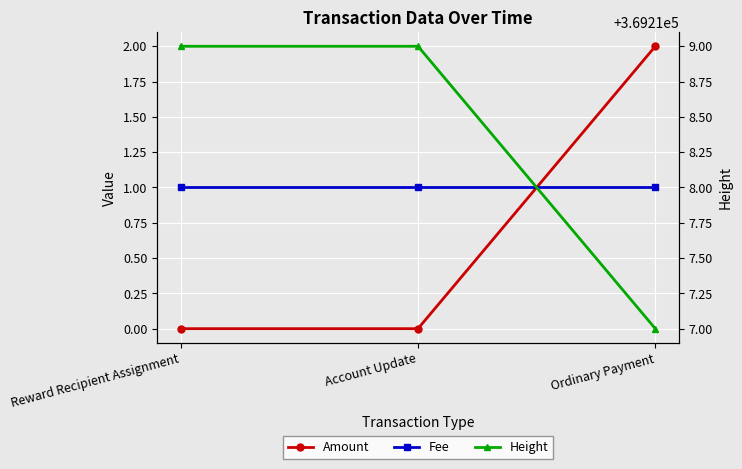

At which label does Amount reach its peak?

Ordinary Payment